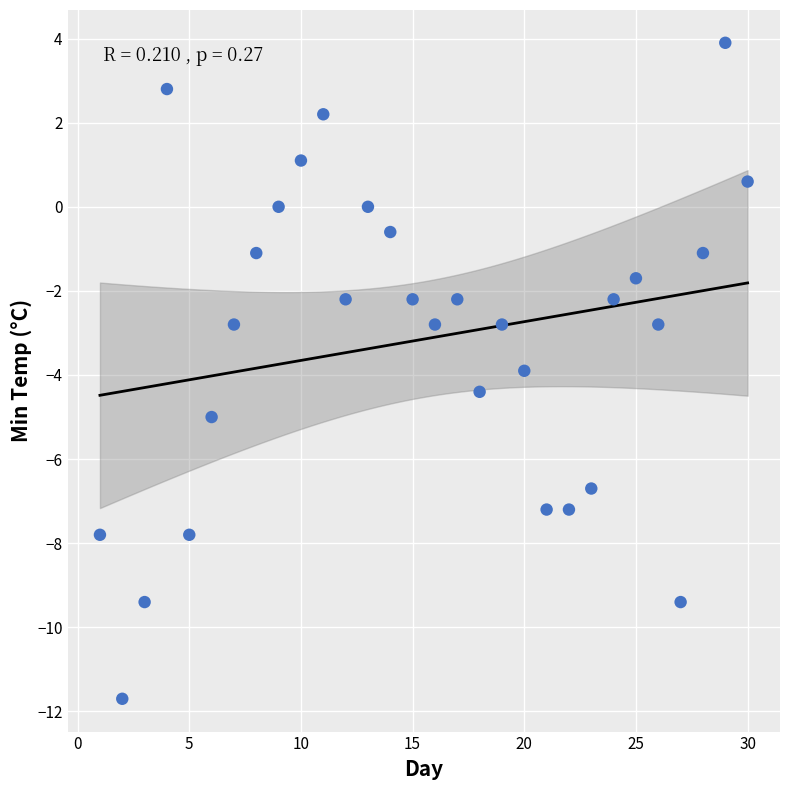

What is the range of Y values (max minus min)?

15.6